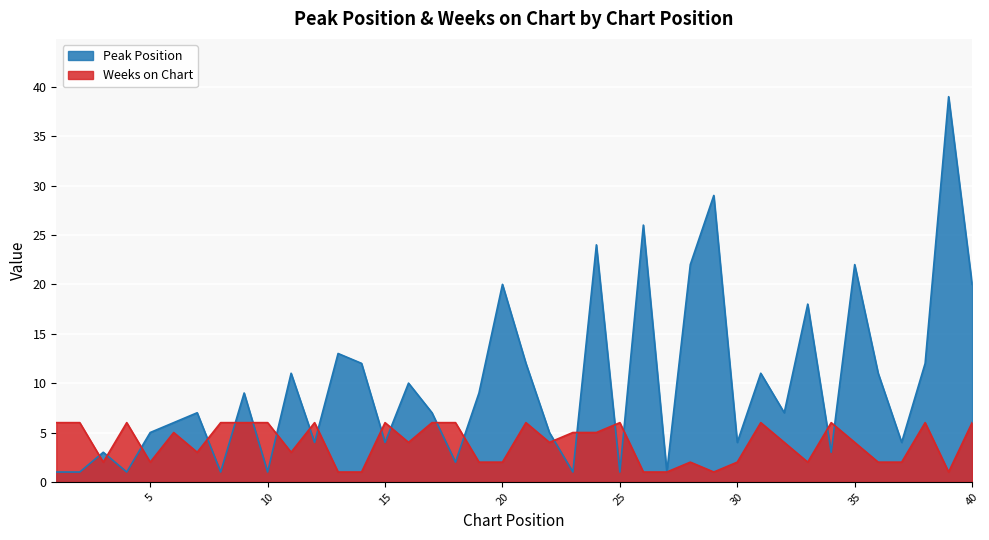

At which category is the sum across all series the highest?

39